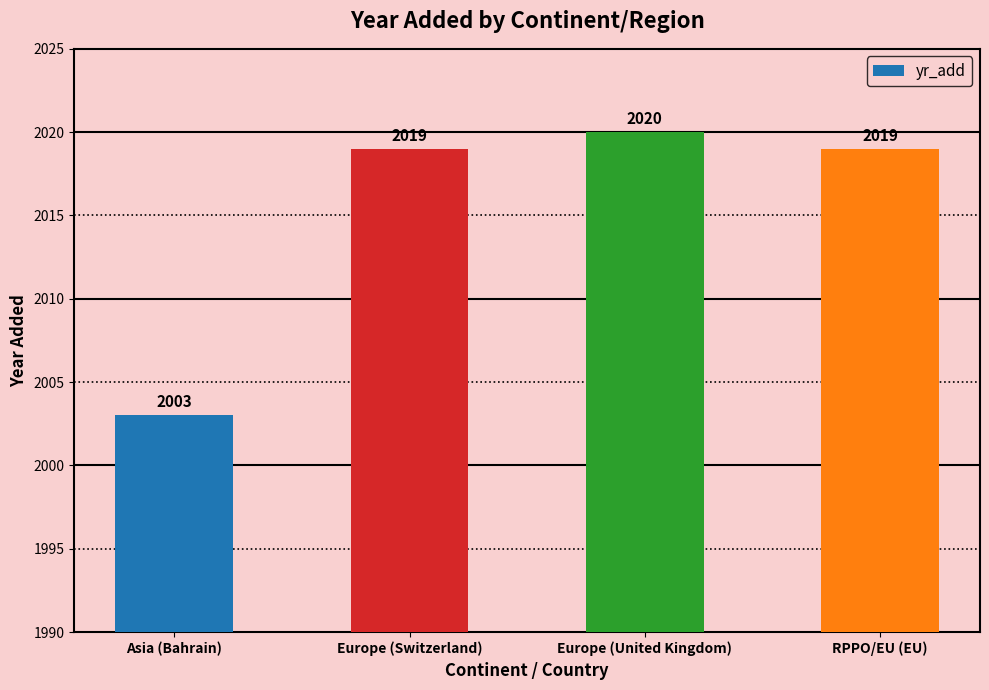

What is the label of the 2nd bar from the left?

Europe (Switzerland)